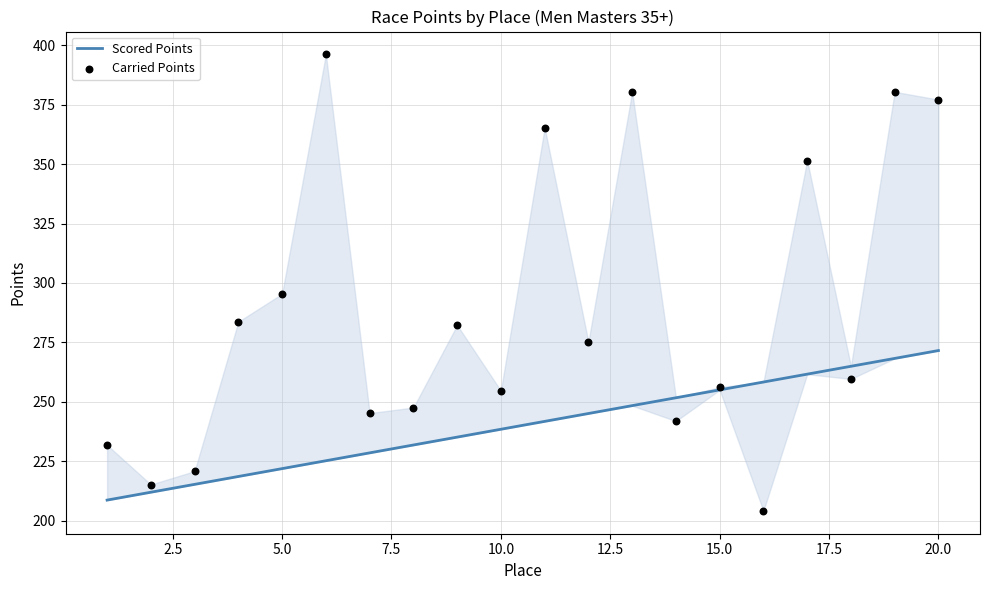

At how many categories does at least one series exceed 395?

1